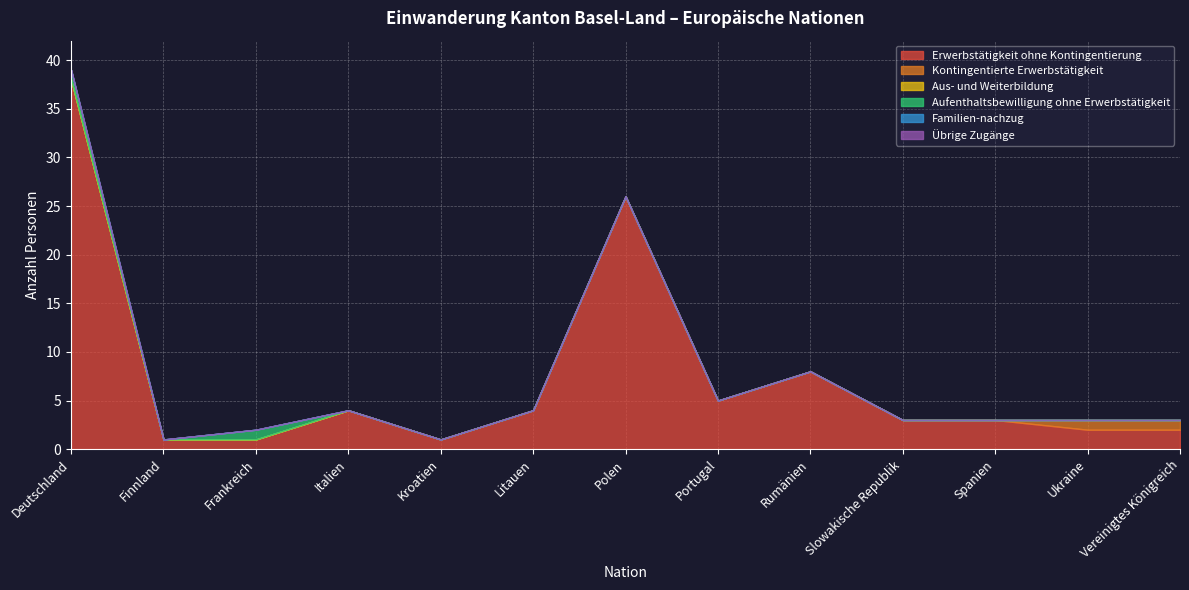

What position from the right is Rumänien?

5